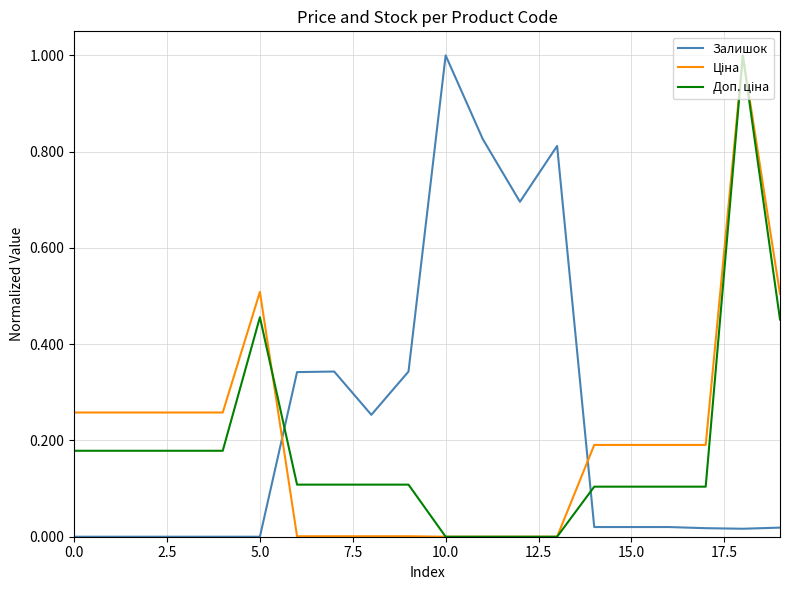

What is the greatest value displayed?

1.0